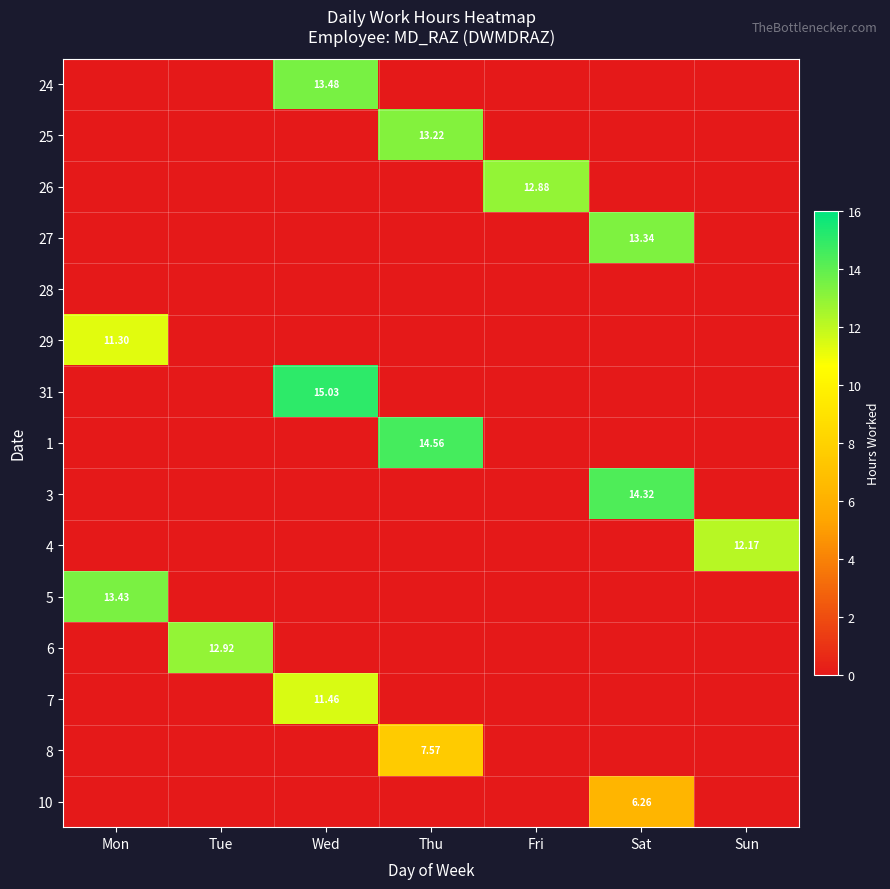

How many data points in 1 are above 0?

1